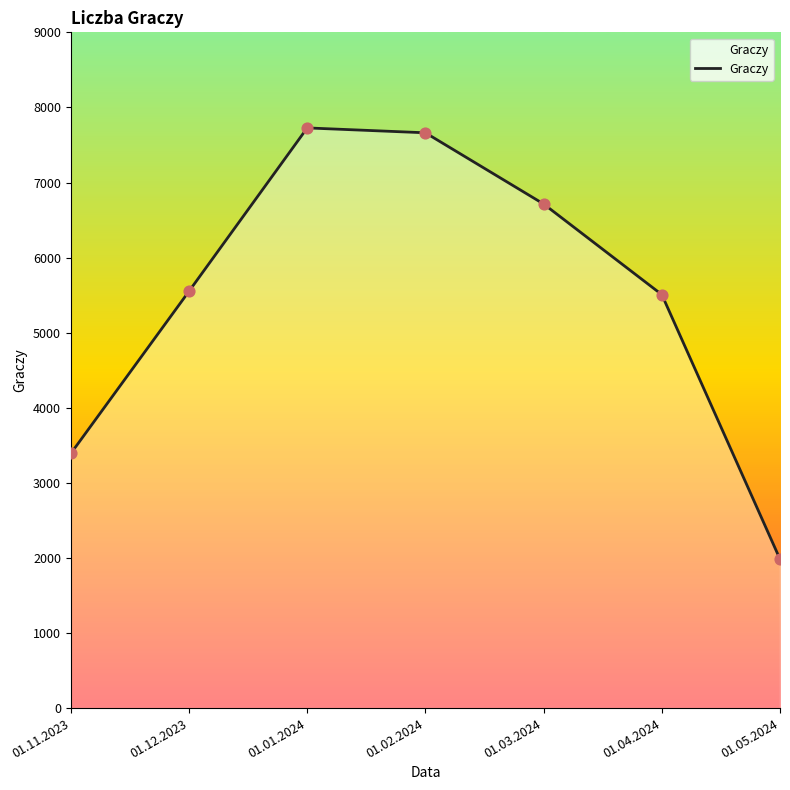

Approximately how many times larger is the value at 01.11.2023 compared to 01.03.2024?

0.5